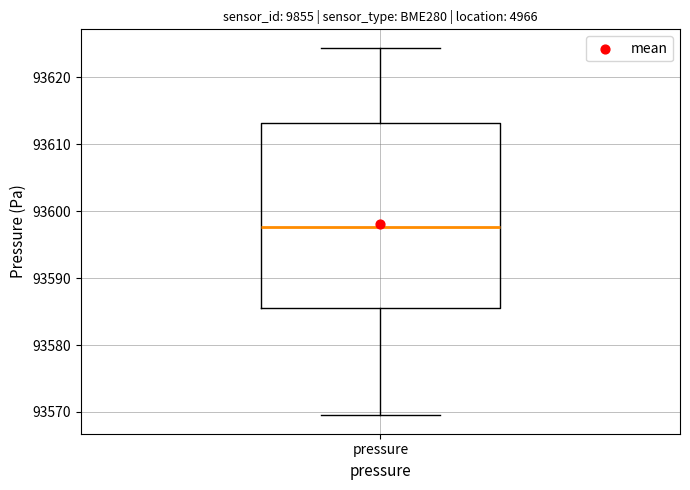

Where does the lower whisker of the box for pressure end on the y-axis? The values are not printed on the chart, so give them approximately, as read against the axis.

93570